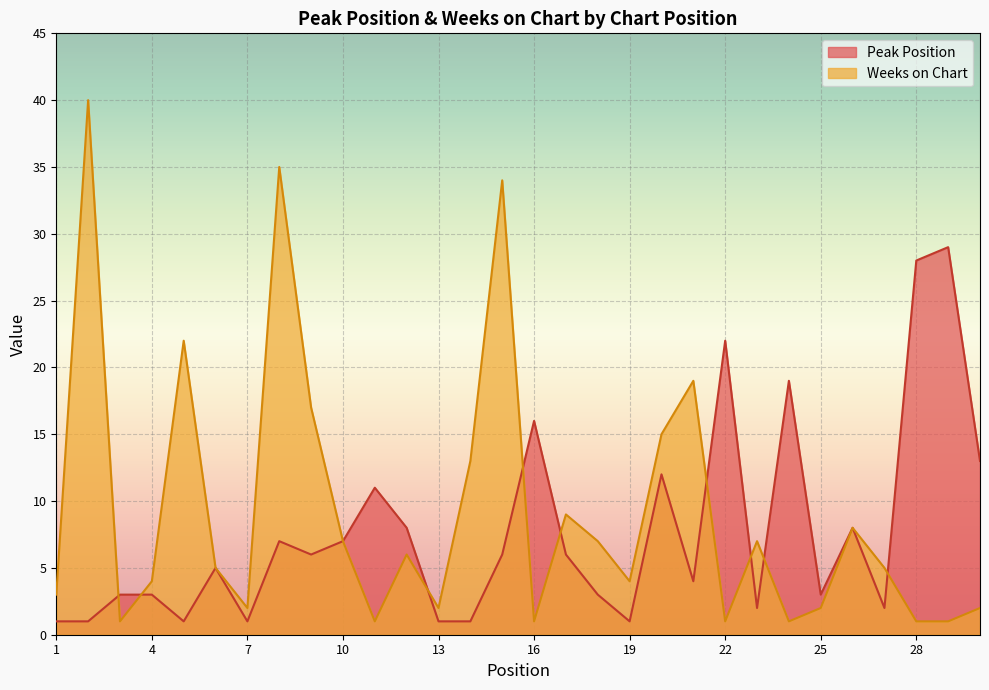

Reading left to right, extract all data points from this chart.

Peak Position: 1	1	3	3	1	5	1	7	6	7	11	8	1	1	6	16	6	3	1	12	4	22	2	19	3	8	2	28	29	13
Weeks on Chart: 3	40	1	4	22	5	2	35	17	7	1	6	2	13	34	1	9	7	4	15	19	1	7	1	2	8	5	1	1	2